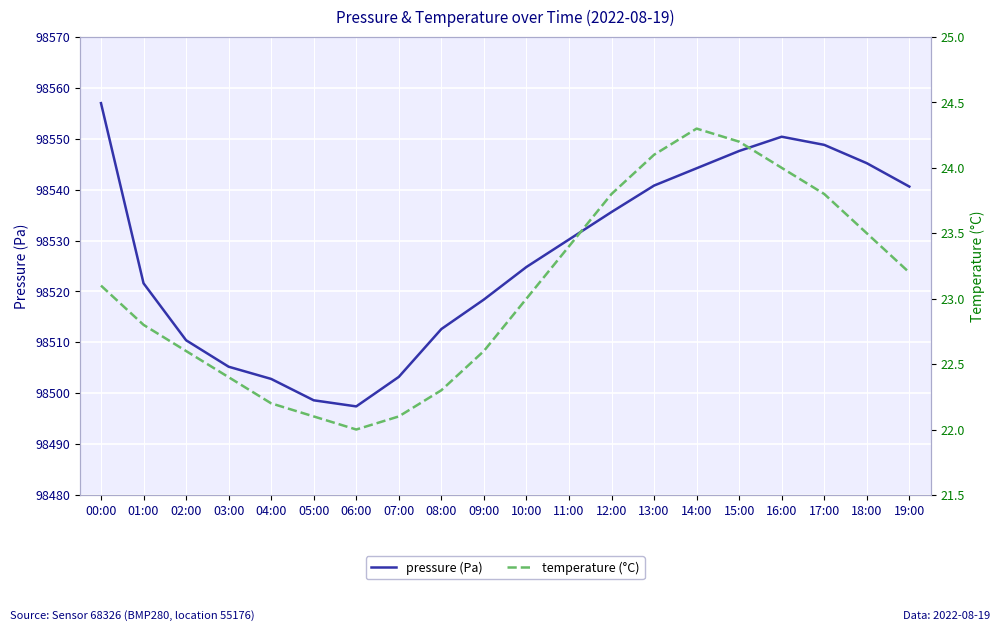

Count the number of categories in the chart.

20